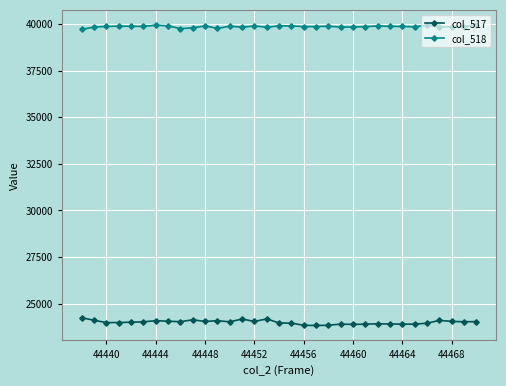

True or false: col_518 and col_517 intersect in this chart.

False